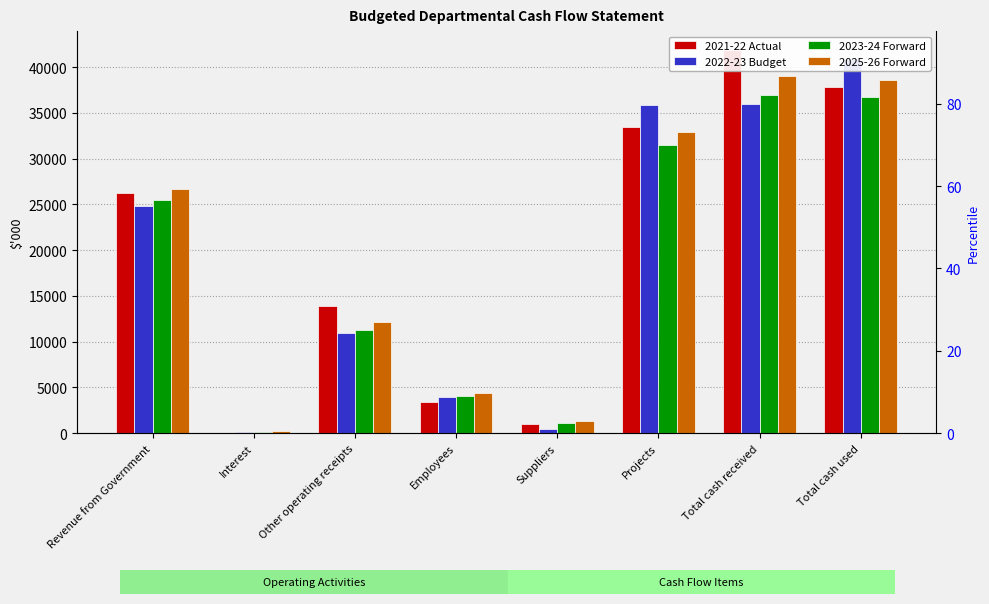

Which series has the widest spread of values?

2021-22 Actual